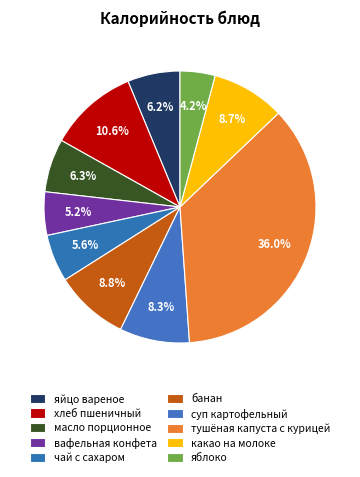

Rank the categories by value from highest to lowest.

тушёная капуста с курицей, хлеб пшеничный, банан, какао на молоке, суп картофельный, масло порционное, яйцо вареное, чай с сахаром, вафельная конфета, яблоко